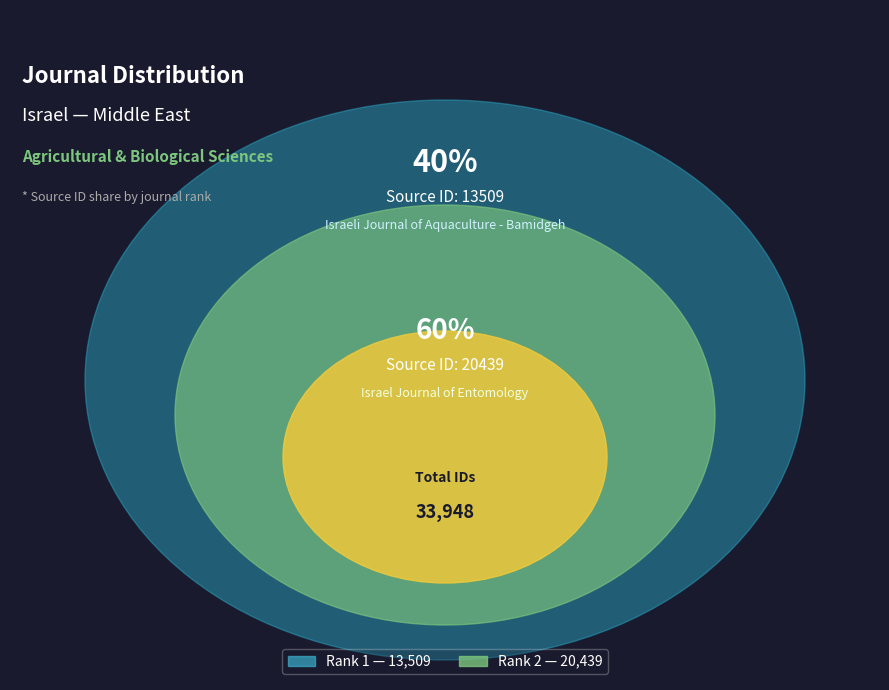

Which category accounts for the majority?

Israel Journal of Entomology (Rank 2)